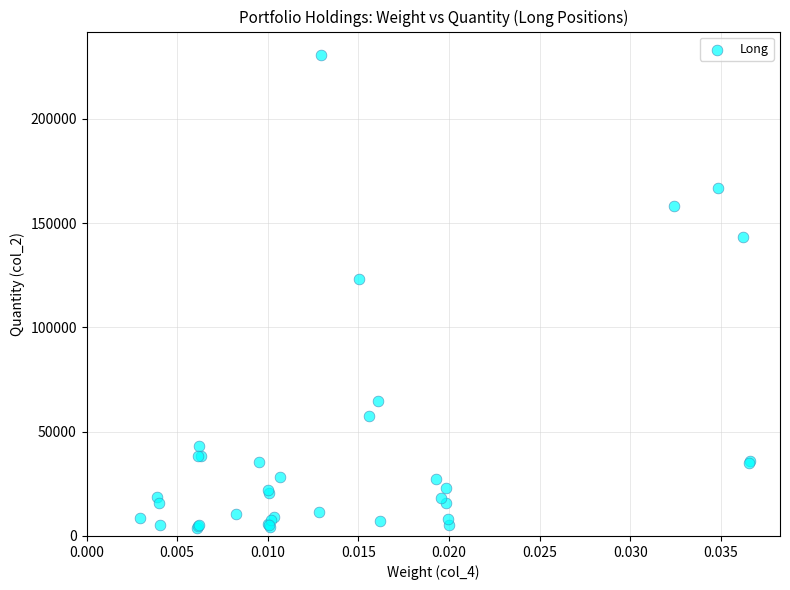

What Y value in the scatter plot is closest to 117196?

123388